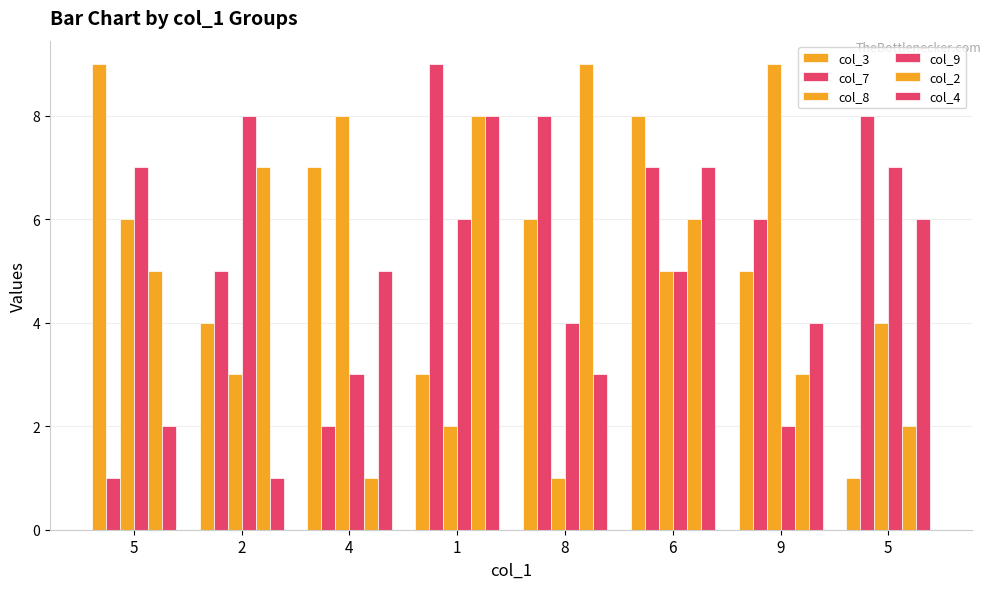

How many series are shown in this chart?

6